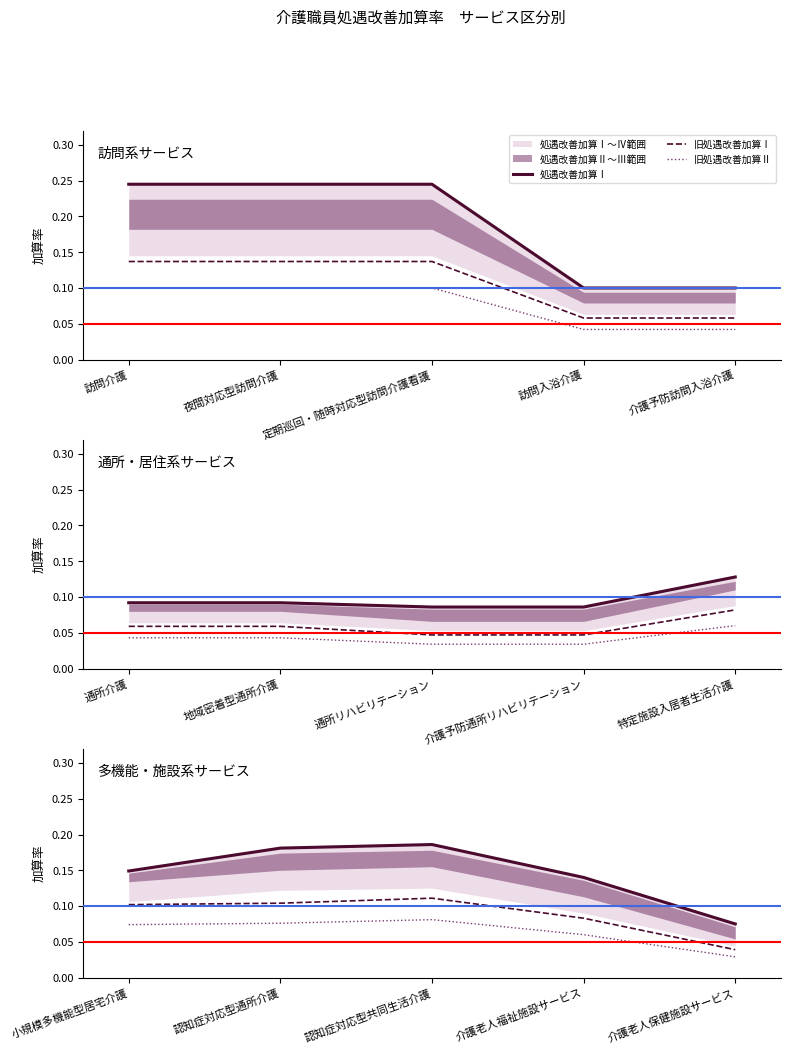

What is the value of the 旧処遇改善加算Ⅱ point at the 3rd from the left?

0.1